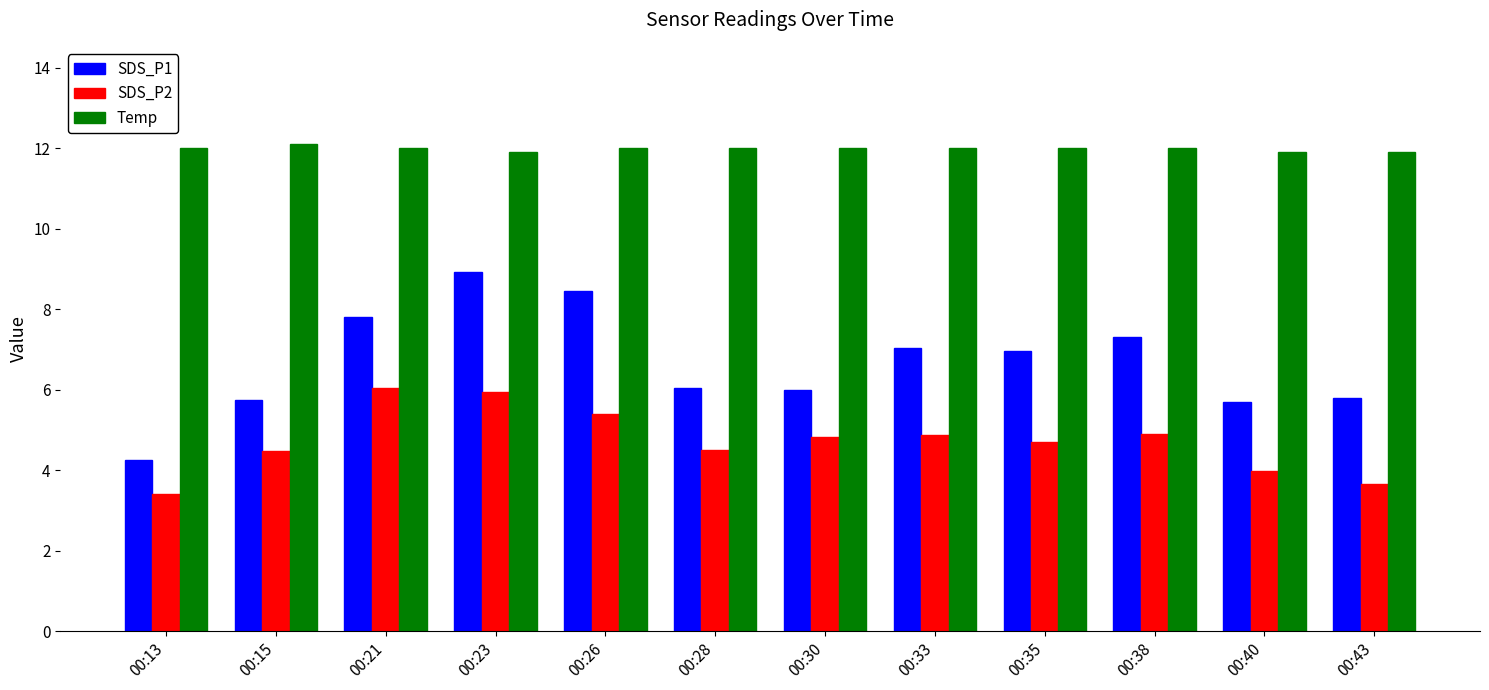

What is the total value across all series at 00:28?

22.5